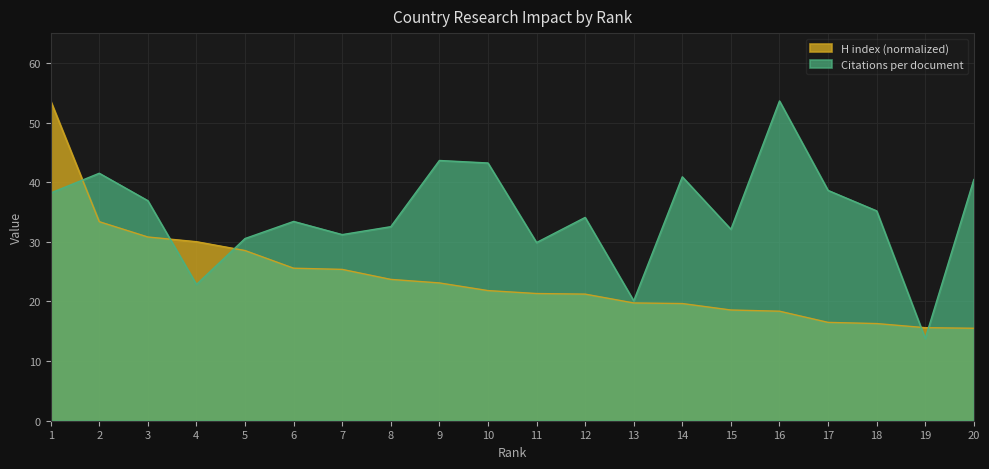

How many data points in Citations per document are above 35?

10